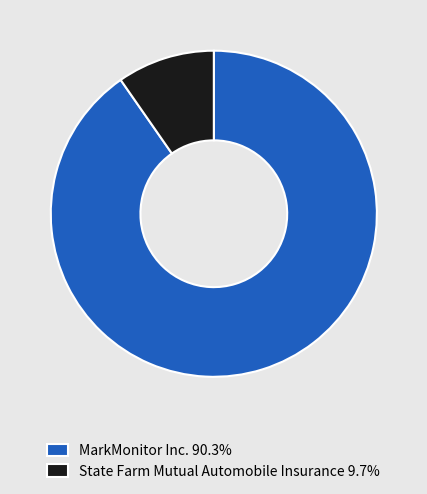

Is MarkMonitor Inc. 90.3% the majority of the pie?

Yes